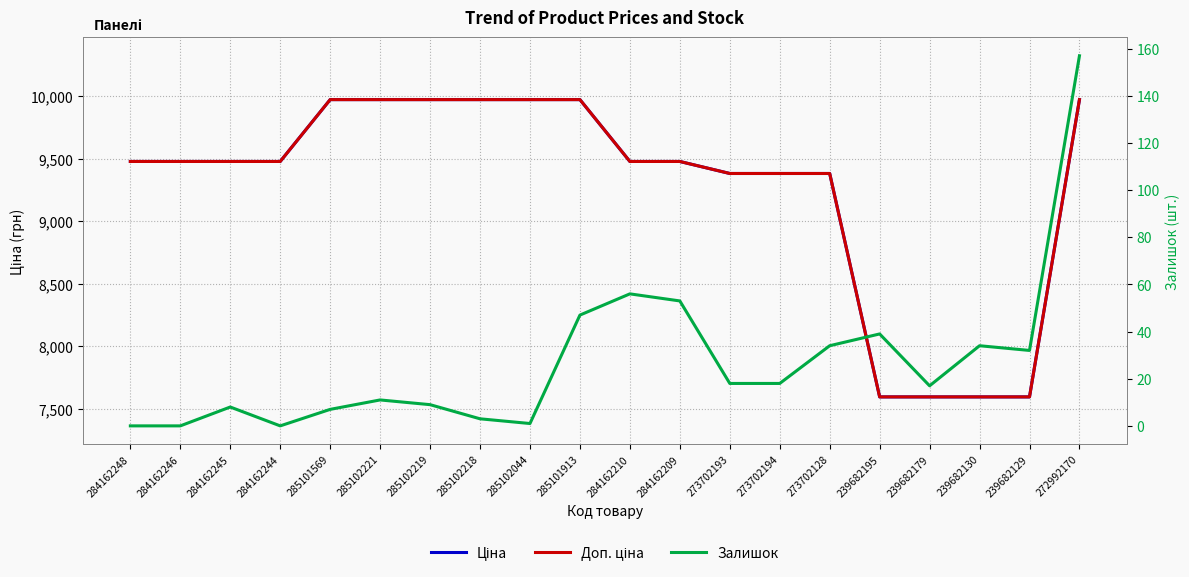

At which label does Залишок reach its peak?

272992170